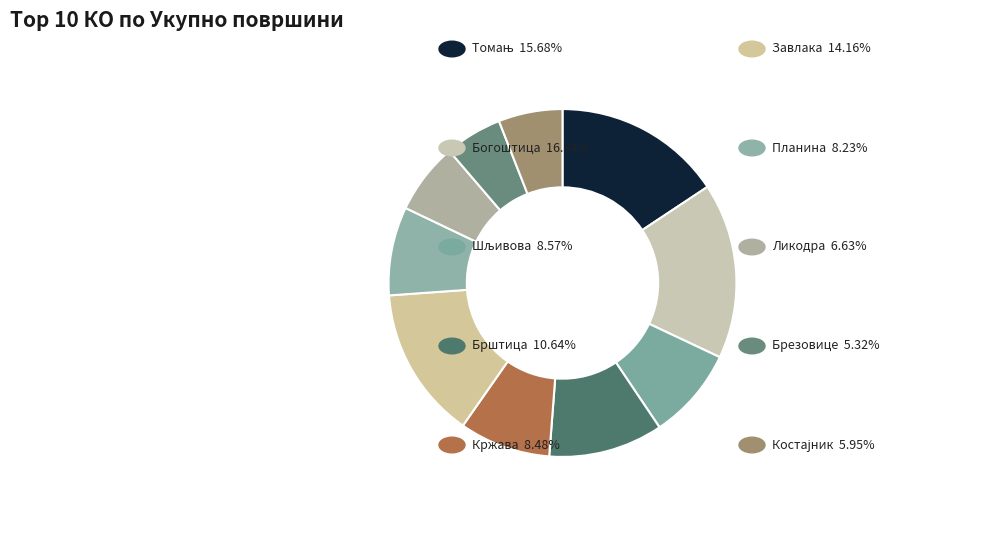

What is the smallest slice in the pie chart?

Брезовице